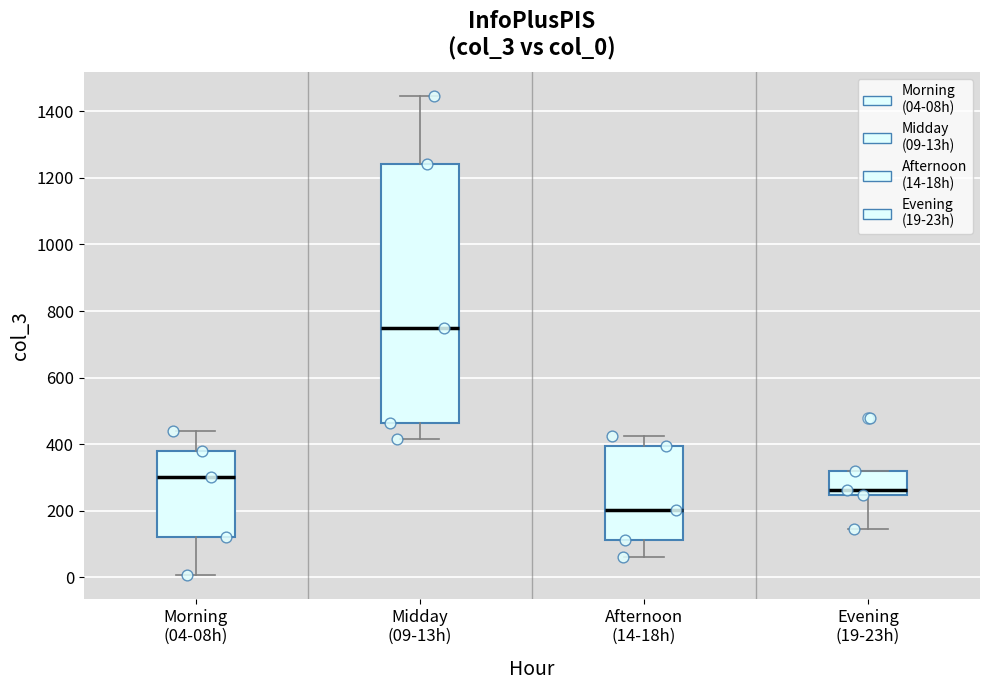

Which box's median line is the lowest?

Afternoon (14-18h)